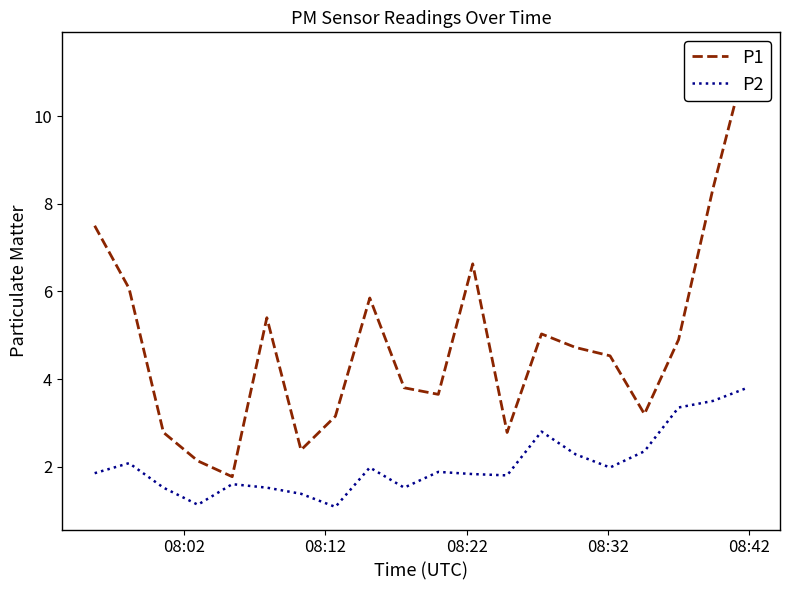

Which series has the widest spread of values?

P1